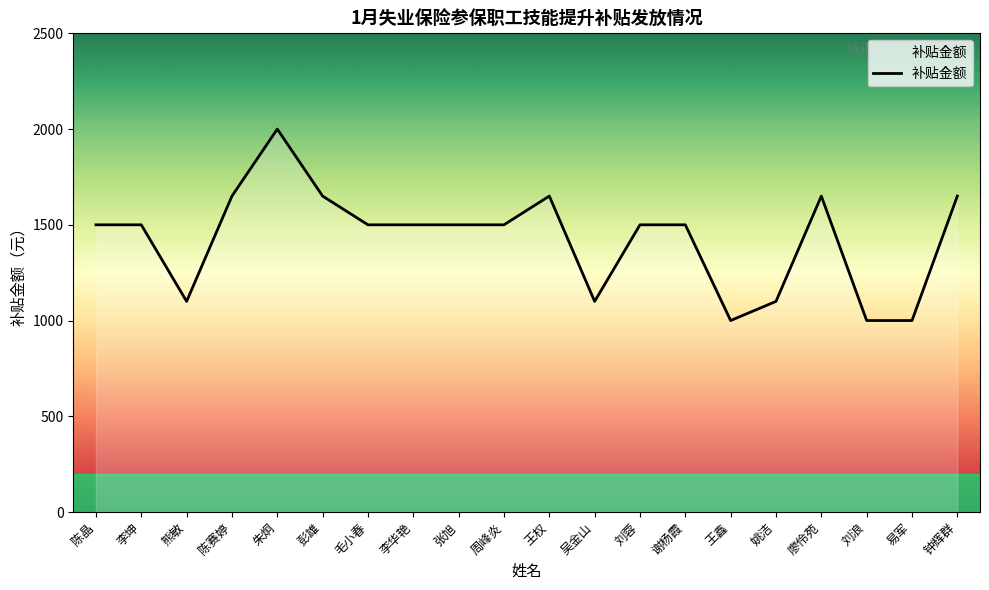

Where is the first local minimum?

熊敏